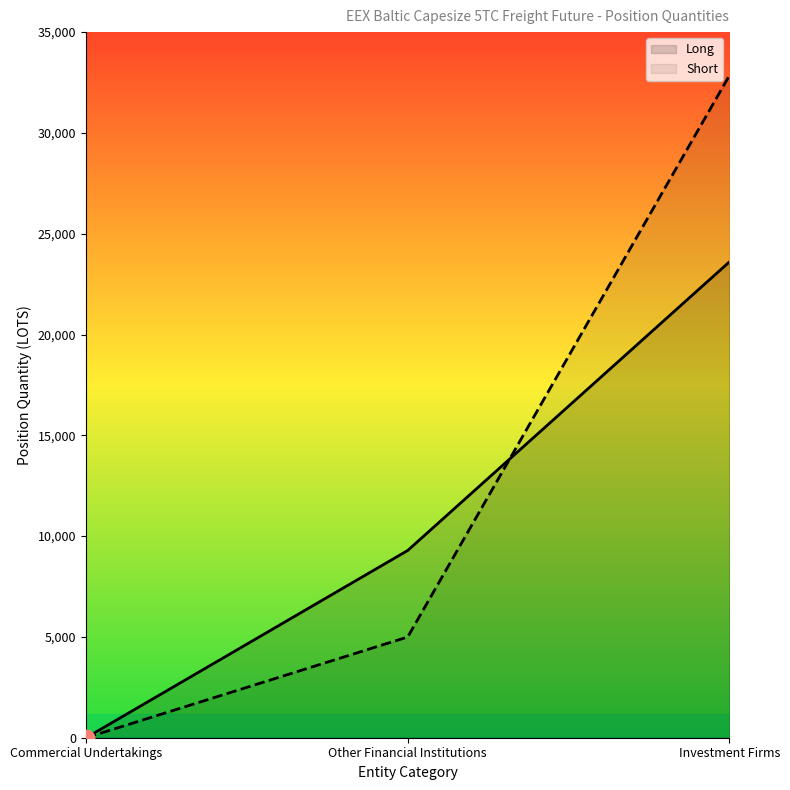

What is the label of the 2nd point from the left?

Other Financial Institutions